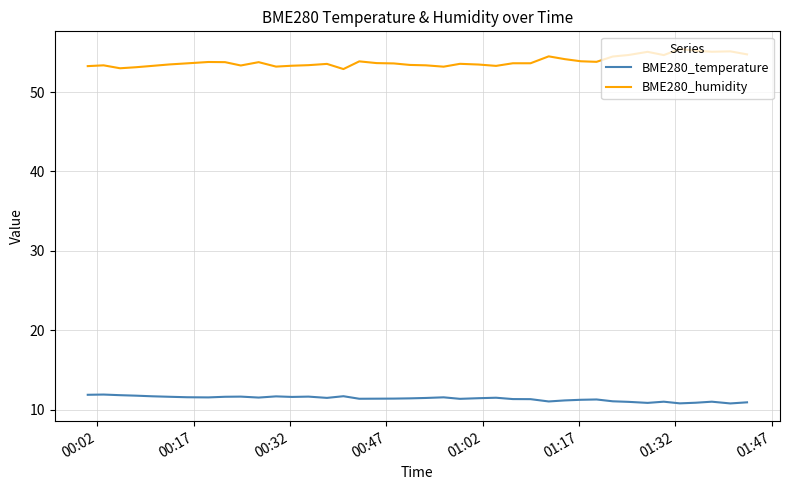

Rank the series by their average value, from lowest to highest.

BME280_temperature, BME280_humidity